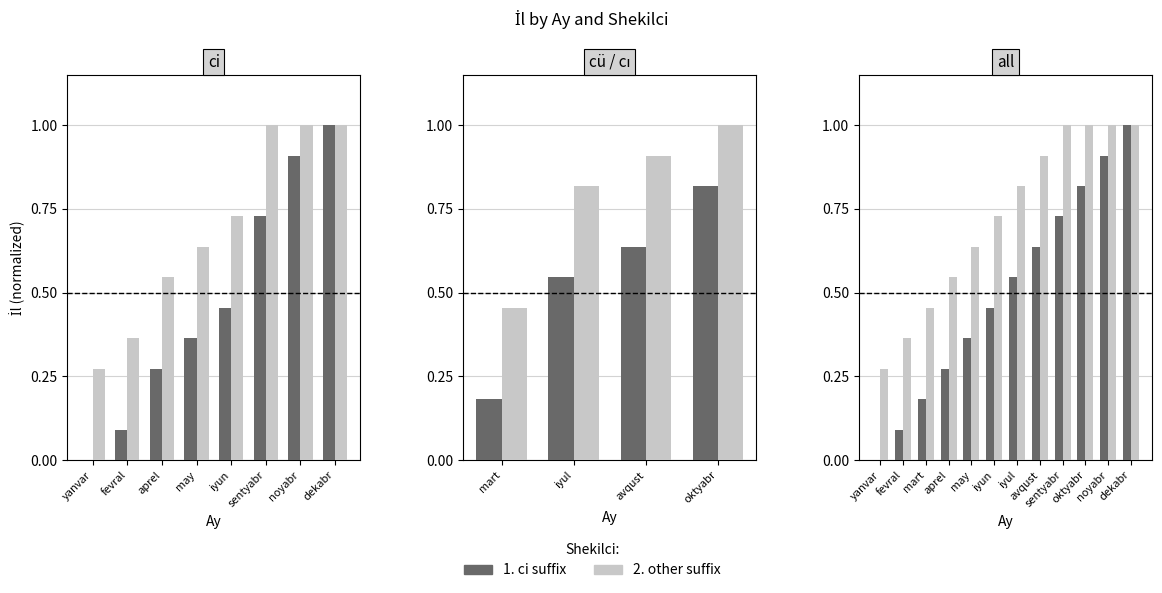

At dekabr, list the series in order from largest to smallest.

1. ci suffix, 2. other suffix